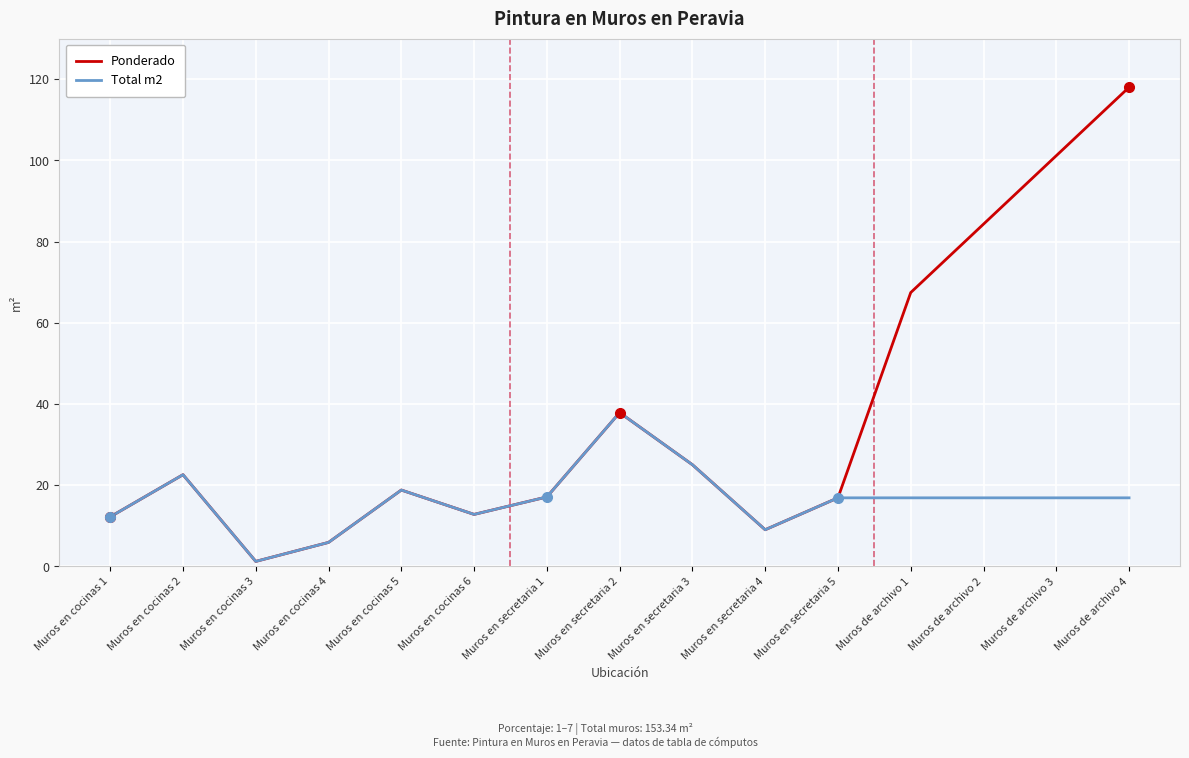

What is the spread (max minus min) of values at Muros de archivo 3?

84.3